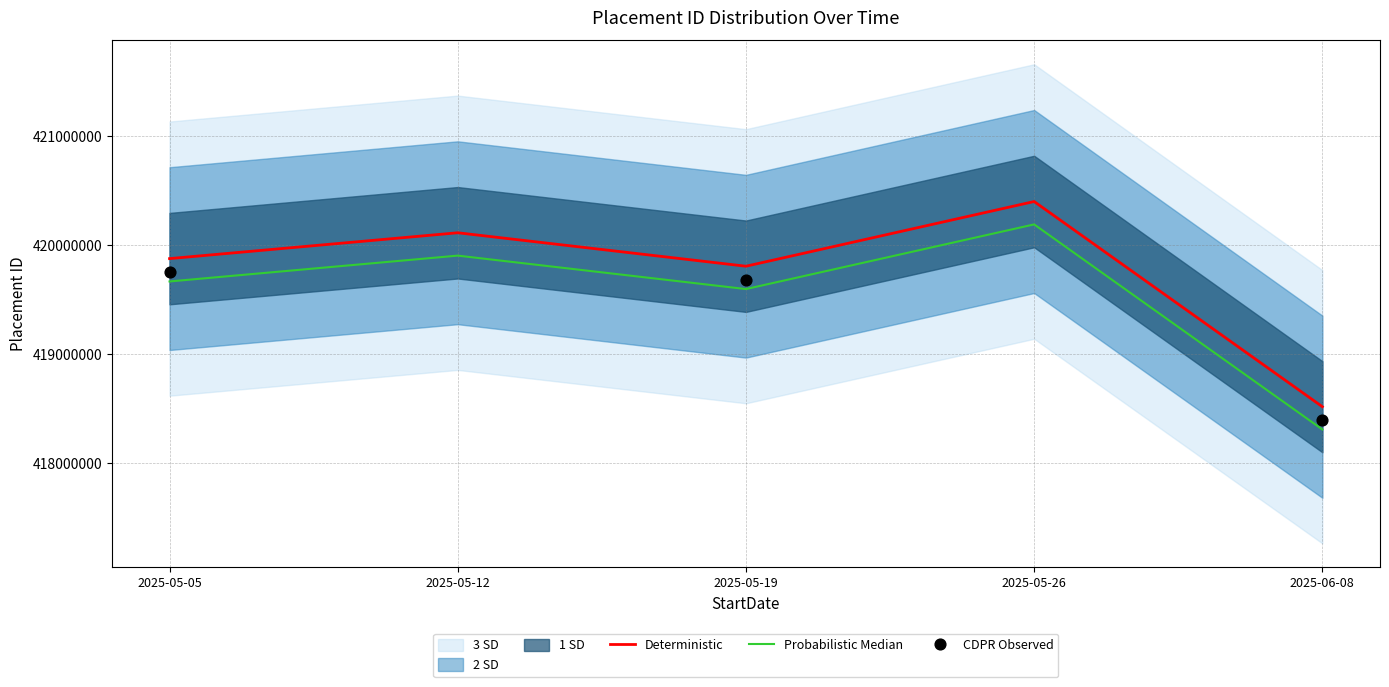

Which series has the largest total across all categories?

1 SD